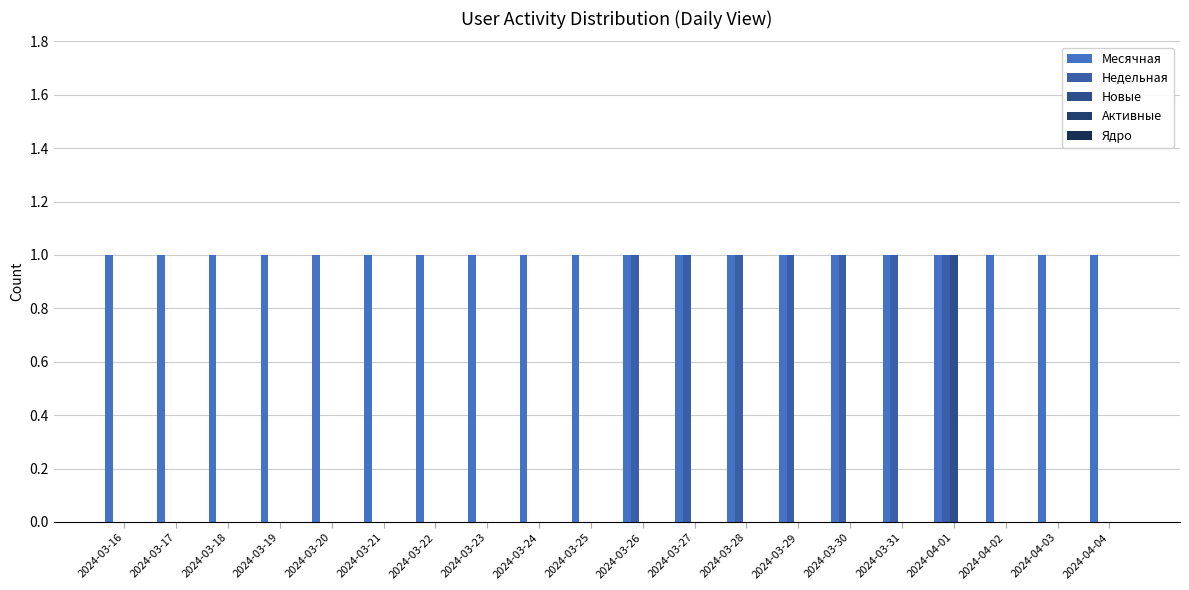

Reading left to right, transcribe all the data shown in this chart.

Месячная: 1	1	1	1	1	1	1	1	1	1	1	1	1	1	1	1	1	1	1	1
Недельная: 0	0	0	0	0	0	0	0	0	0	1	1	1	1	1	1	1	0	0	0
Новые: 0	0	0	0	0	0	0	0	0	0	0	0	0	0	0	0	1	0	0	0
Активные: 0	0	0	0	0	0	0	0	0	0	0	0	0	0	0	0	0	0	0	0
Ядро: 0	0	0	0	0	0	0	0	0	0	0	0	0	0	0	0	0	0	0	0